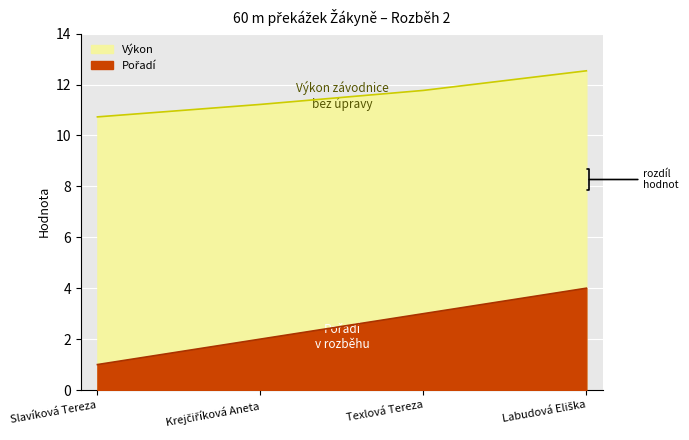

True or false: Pořadí has more than 2 interior local peaks.

False